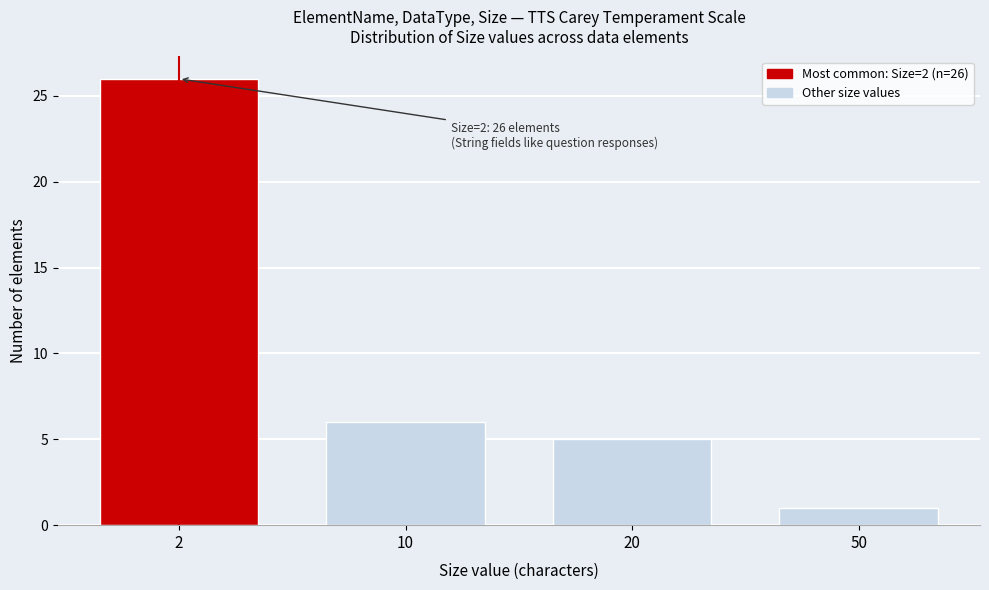

Reading left to right, list all the values displayed in this chart.

2=26	10=6	20=5	50=1